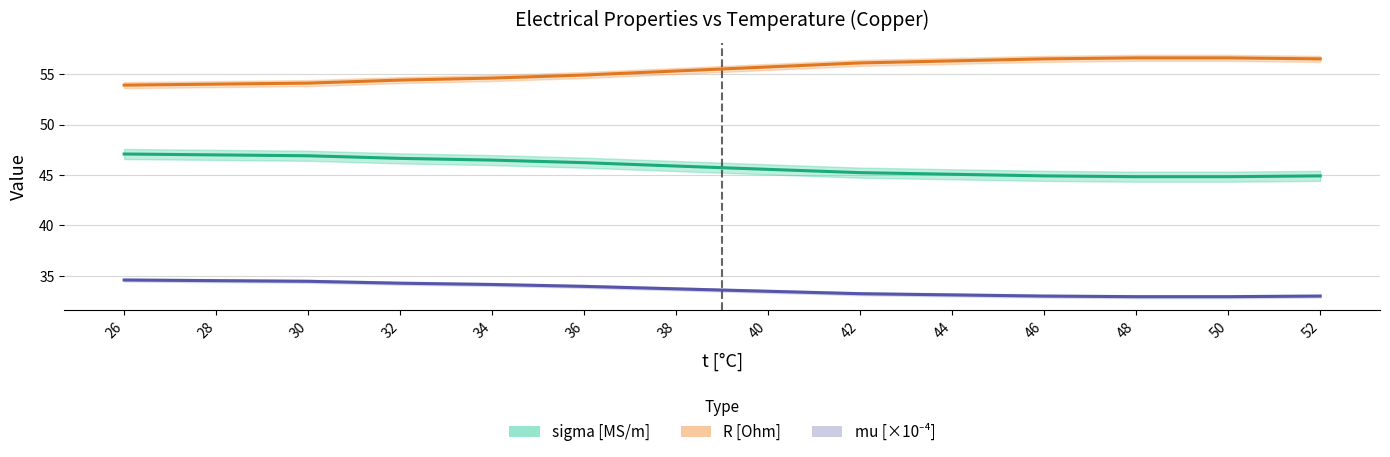

True or false: R [Ohm] has more than 1 points higher than both neighbors.

False